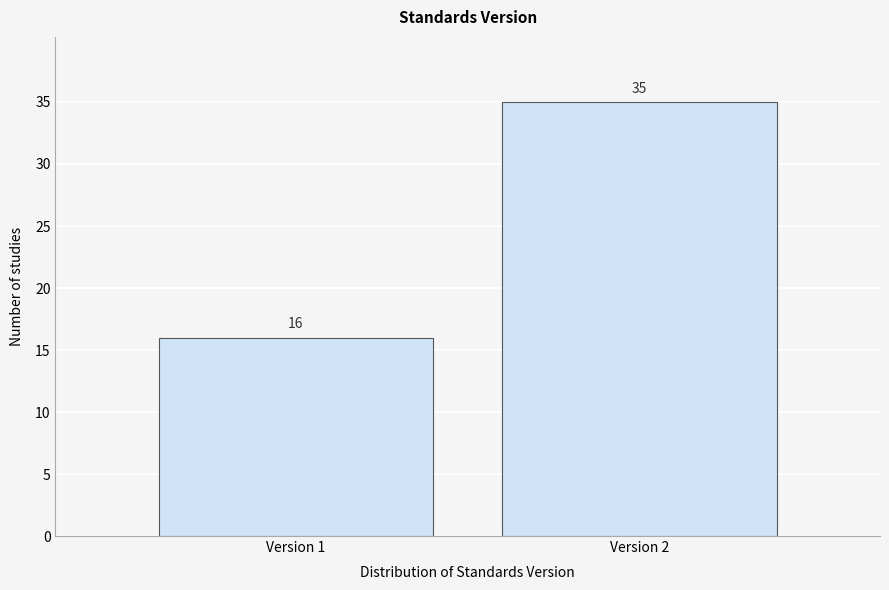

Reading right to left, what are all the values shown in this chart?

Version 2=35	Version 1=16